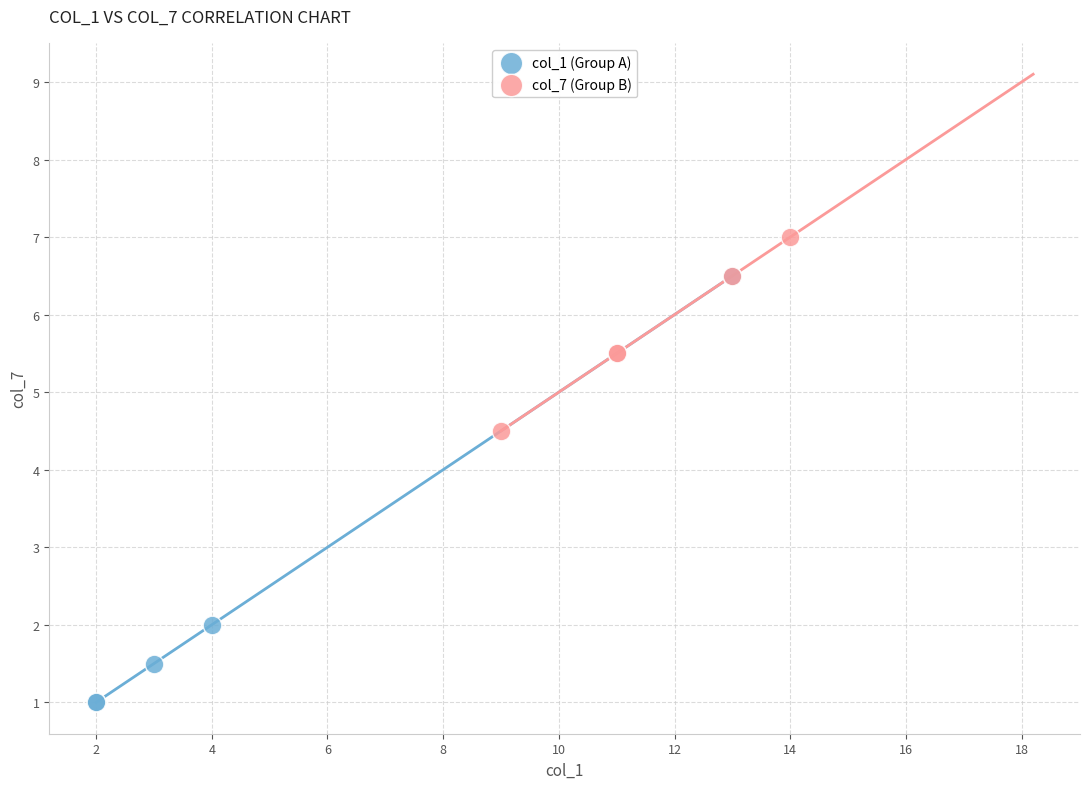

Which series contains the highest Y value?

col_7 (Group B)